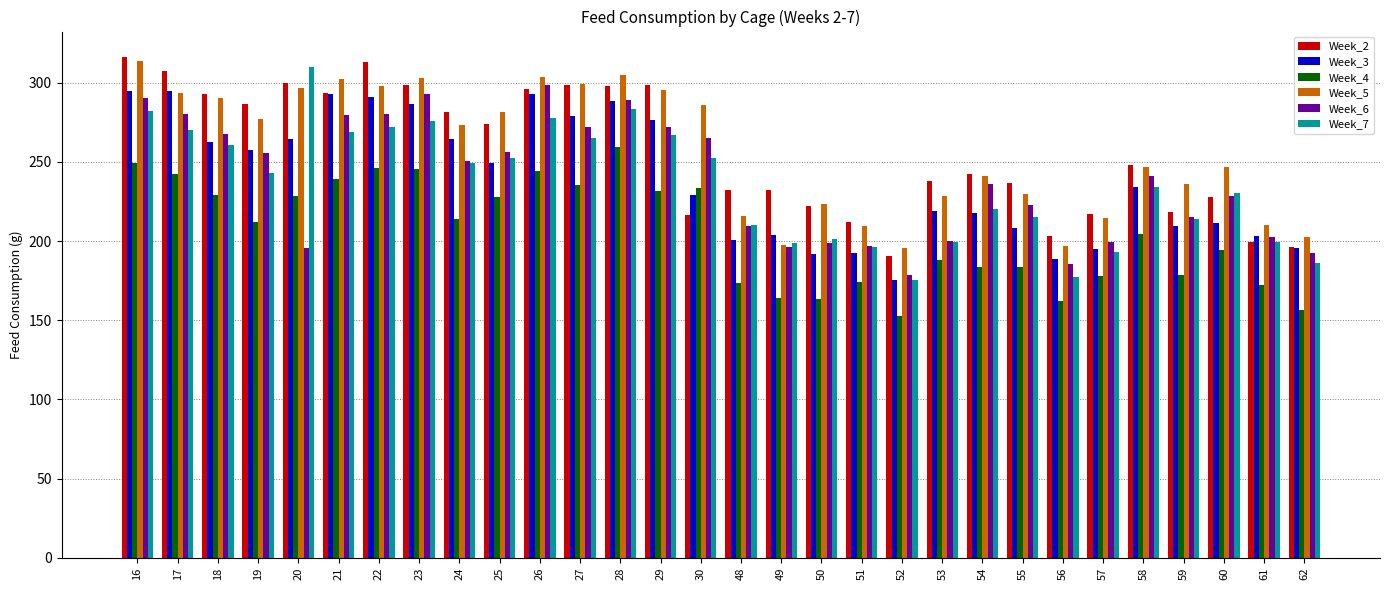

What is the spread (max minus min) of values at 53?

50.0